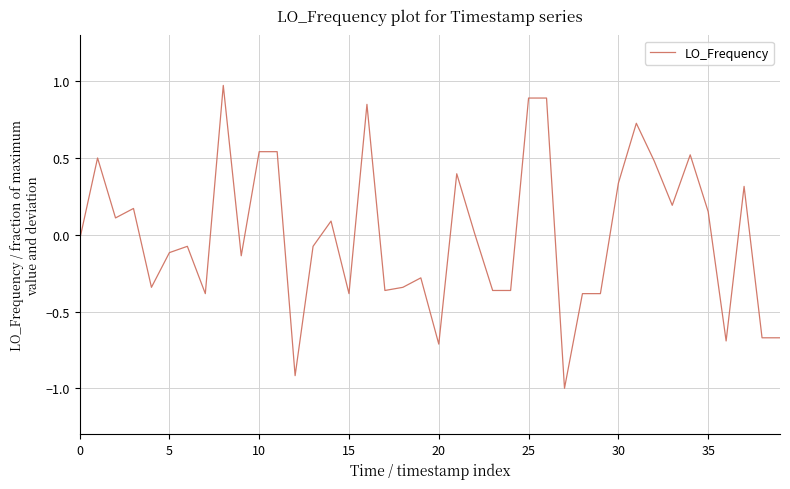

What is the difference between the maximum and minimum values?

2.0